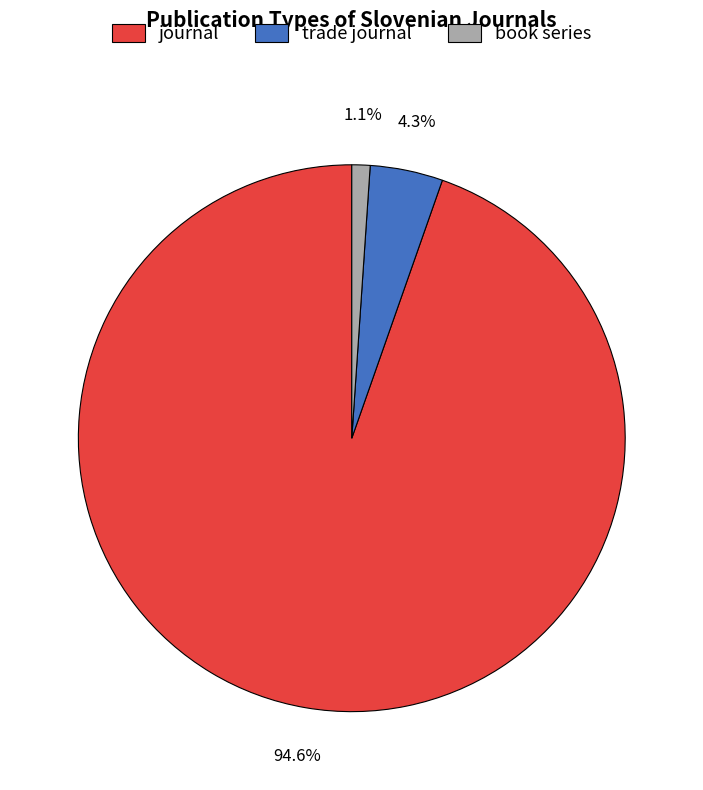

What percentage do journal and trade journal together represent?

98.9%